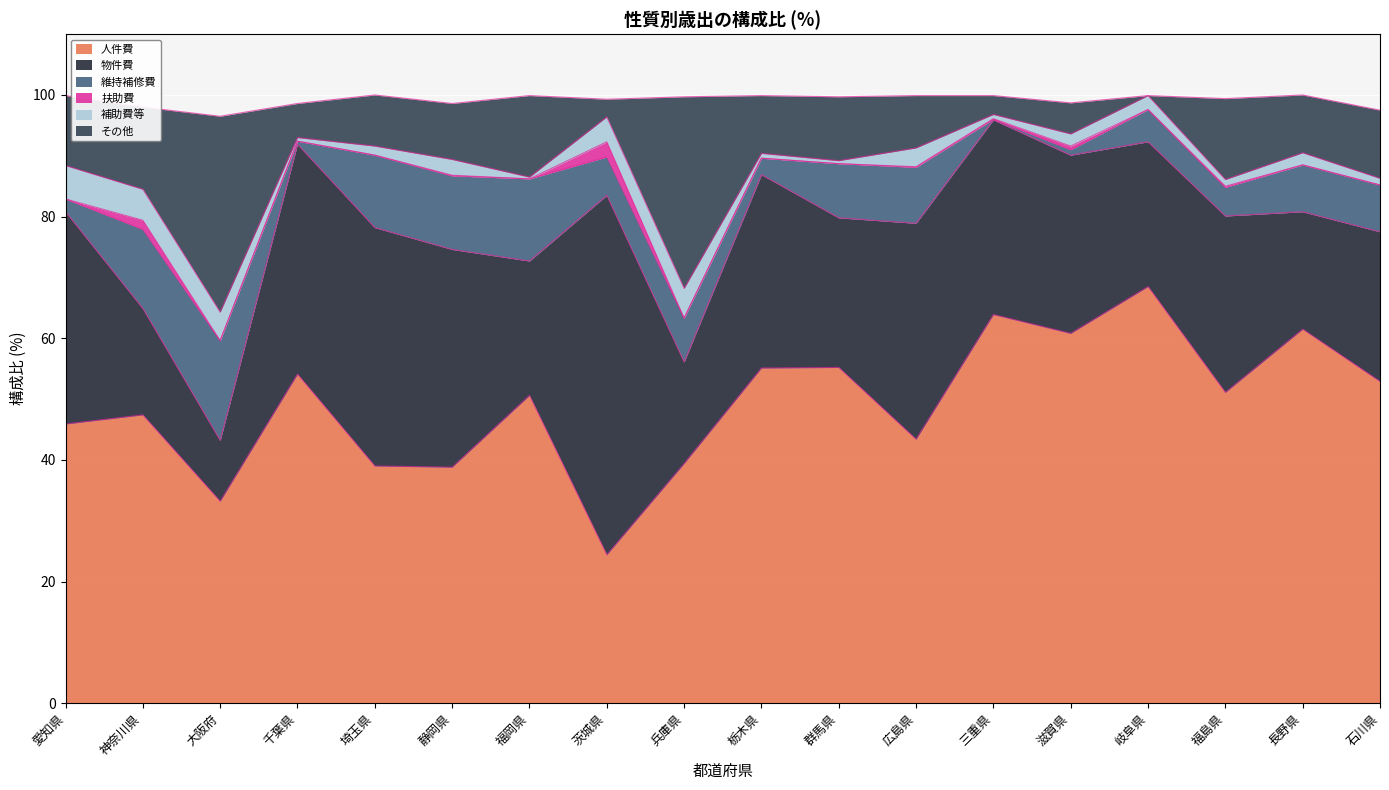

What are all the series names shown in the legend?

人件費, 物件費, 維持補修費, 扶助費, 補助費等, その他